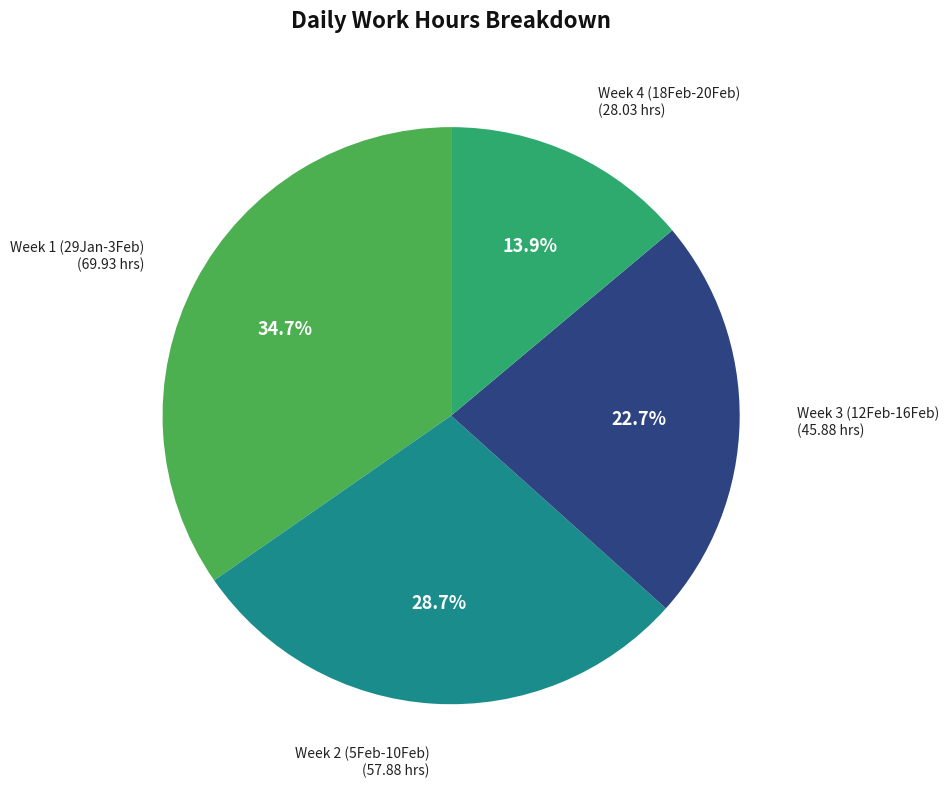

Is there any slice that represents more than half of the pie?

No